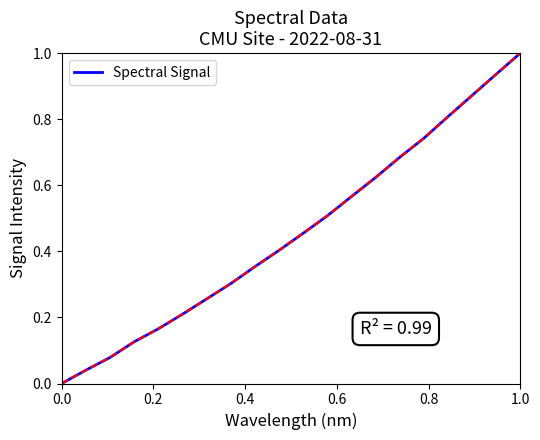

True or false: there are more than 1 points higher than both neighbors.

False